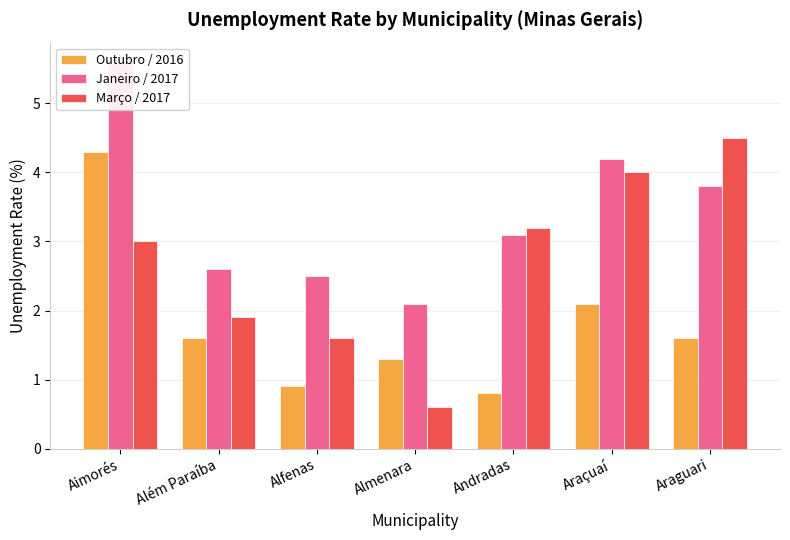

What is the label of the 6th bar from the right?

Além Paraíba